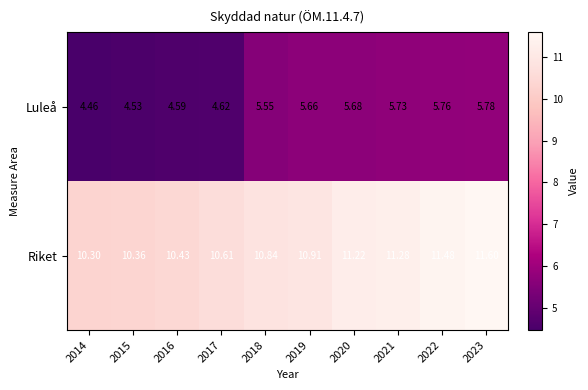

Rank the series by their average value, from lowest to highest.

Luleå, Riket